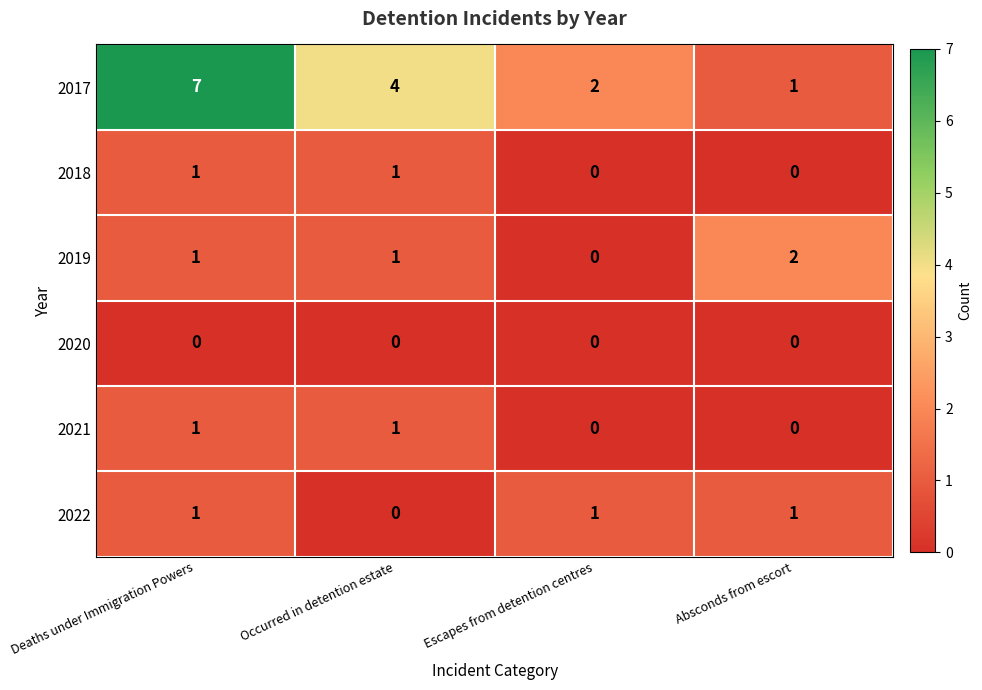

Reading left to right, list all the values displayed in this chart.

2017: 7	4	2	1
2018: 1	1	0	0
2019: 1	1	0	2
2020: 0	0	0	0
2021: 1	1	0	0
2022: 1	0	1	1